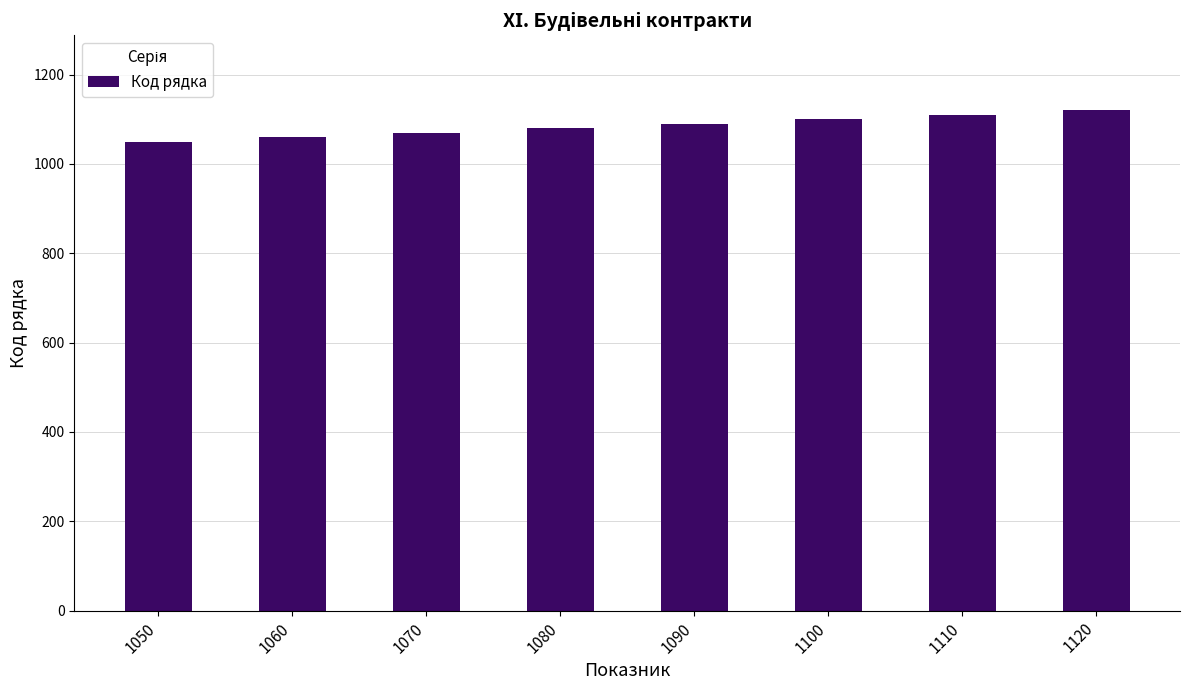

What is the average value?

1085